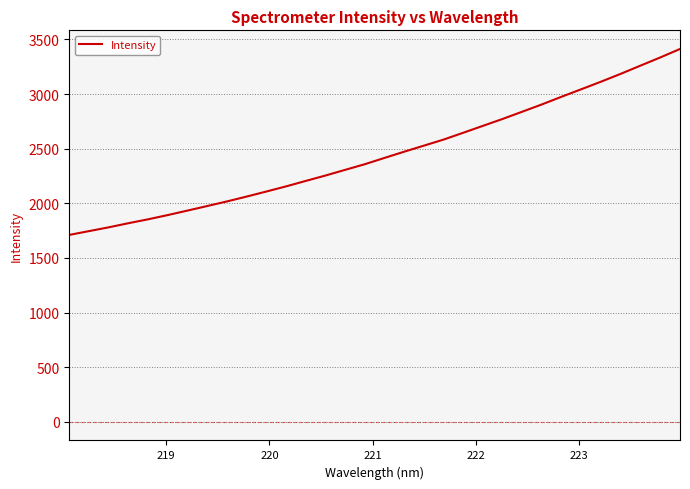

What is the minimum value shown in the chart?

1711.1